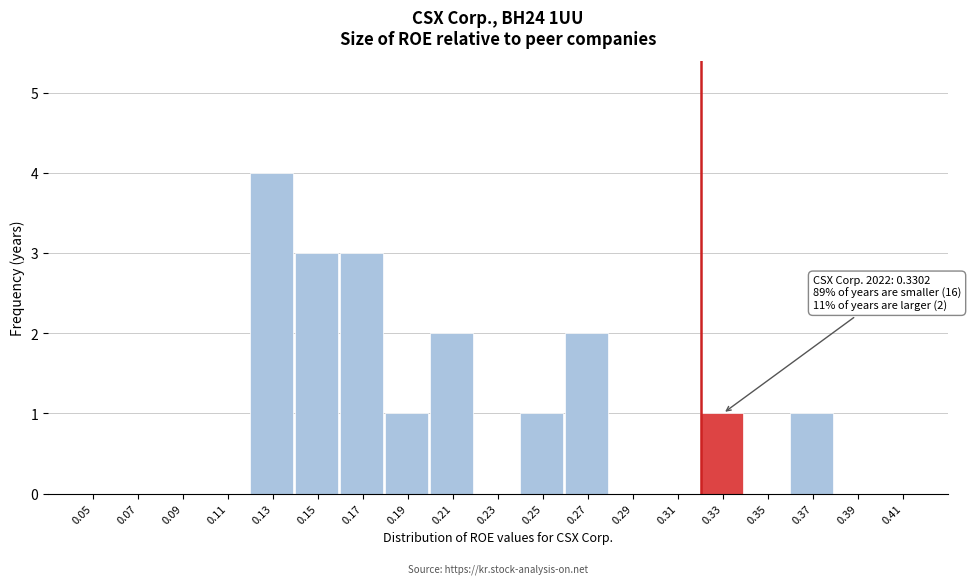

Reading left to right, extract all data points from this chart.

0.05=0	0.07=0	0.09=0	0.11=0	0.13=4	0.15=3	0.17=3	0.19=1	0.21=2	0.23=0	0.25=1	0.27=2	0.29=0	0.31=0	0.33=1	0.35=0	0.37=1	0.39=0	0.41=0